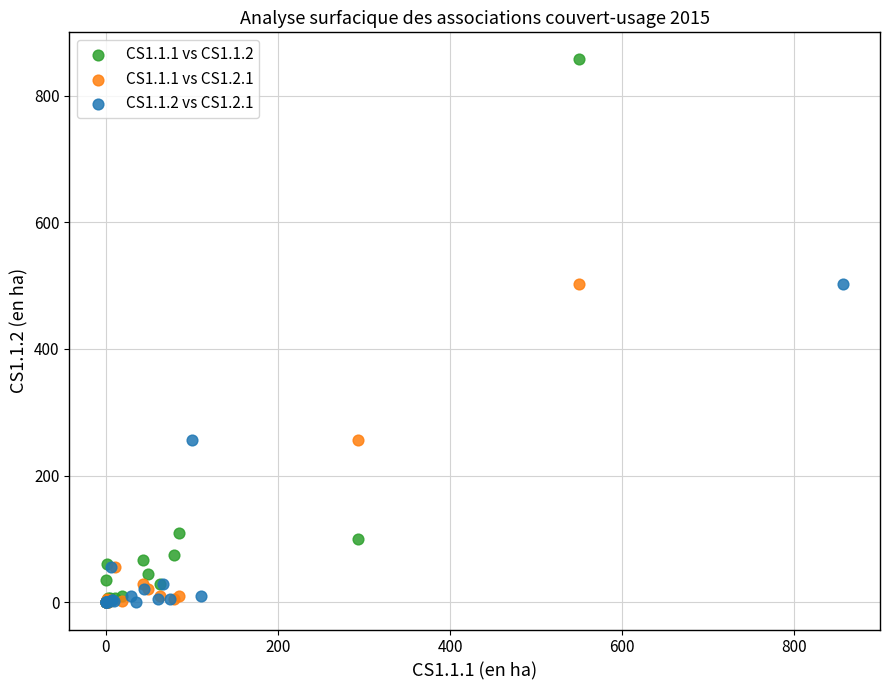

Which series reaches the maximum Y coordinate?

CS1.1.1 vs CS1.1.2